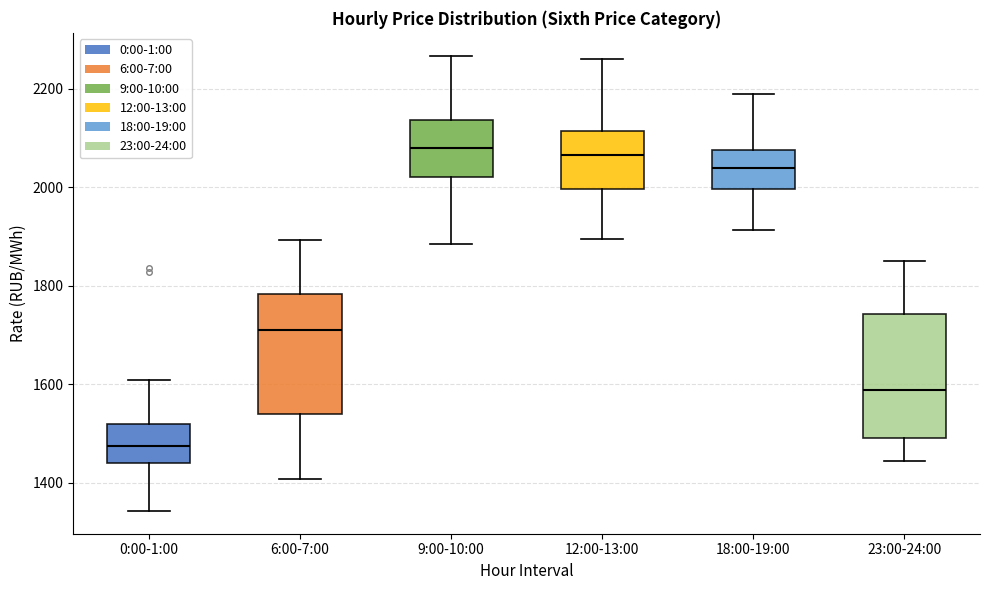

Reading left to right, read every box against the y-axis: the position of its median line, the range the box covers, and the ends of its whiskers. The values are not printed on the chart, so give them approximately, as read against the axis.

0:00-1:00: median 1480, box 1440 to 1520, whiskers 1340 to 1600
6:00-7:00: median 1720, box 1540 to 1780, whiskers 1400 to 1900
9:00-10:00: median 2080, box 2020 to 2140, whiskers 1880 to 2260
12:00-13:00: median 2060, box 2000 to 2120, whiskers 1900 to 2260
18:00-19:00: median 2040, box 2000 to 2080, whiskers 1920 to 2200
23:00-24:00: median 1580, box 1500 to 1740, whiskers 1440 to 1840